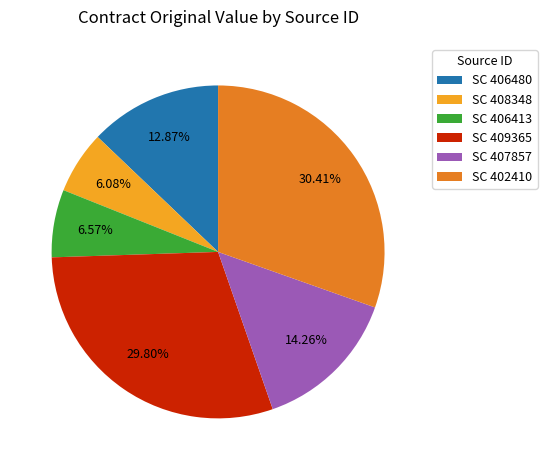

What is the ratio of the value at SC 408348 to the value at SC 406413?

0.9